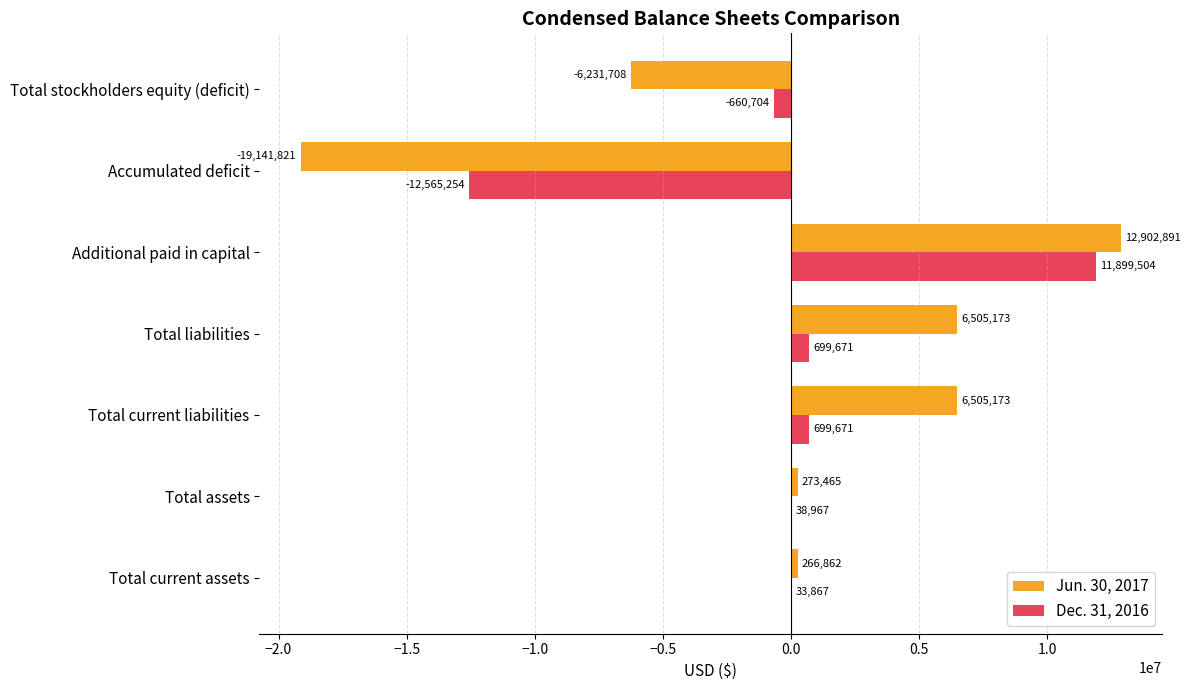

What is the approximate value of Jun. 30, 2017 at Total assets?

273465